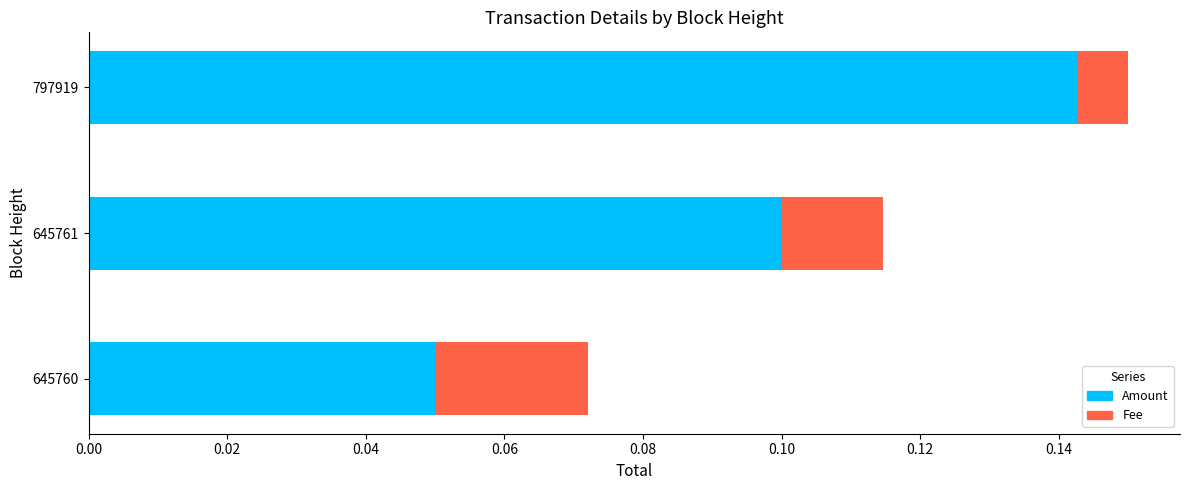

Is it true that Amount equals 0.0 at 645761?

False